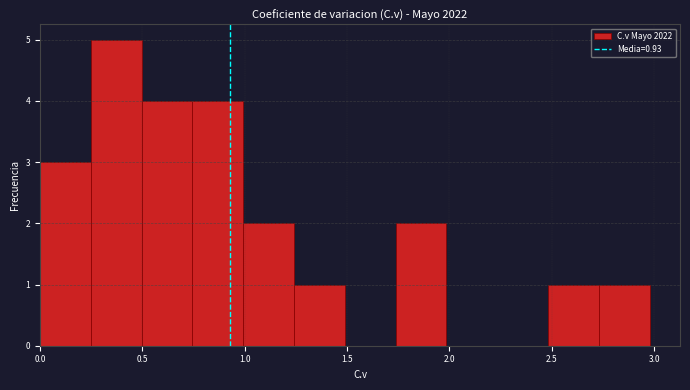

Reading left to right, transcribe this chart: for each bar, give the range it covers on the x-axis and its height. Neither the bar edges nor the heights are printed on the chart, so give them approximately, as read against the axes.

0.00 to 0.25: 3
0.25 to 0.50: 5
0.50 to 0.75: 4
0.75 to 1.00: 4
1.00 to 1.25: 2
1.25 to 1.50: 1
1.50 to 1.75: 0
1.75 to 2.00: 2
2.00 to 2.25: 0
2.25 to 2.50: 0
2.50 to 2.75: 1
2.75 to 3.00: 1